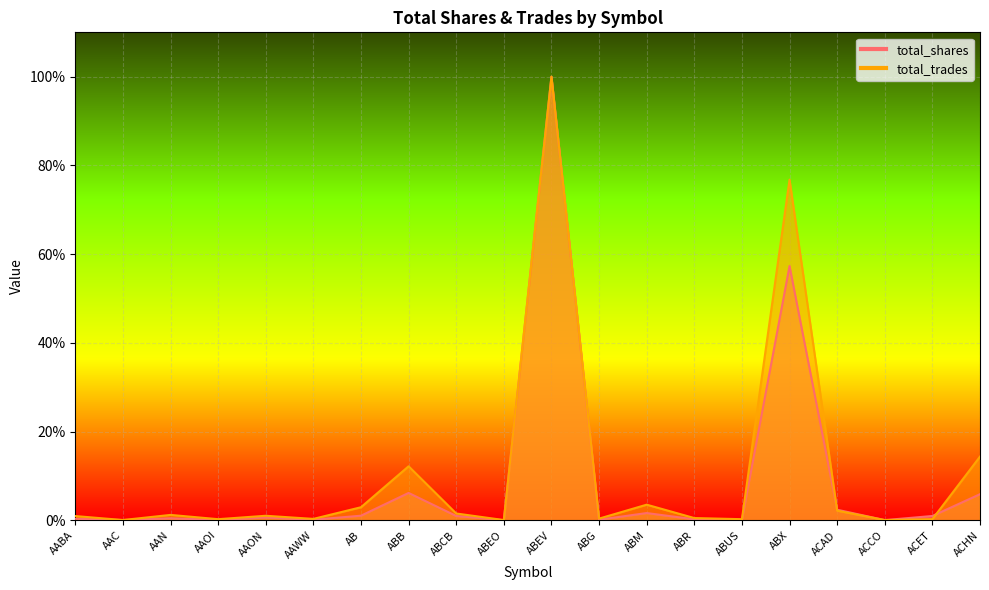

How many interior local valleys does the total_trades series have?

7